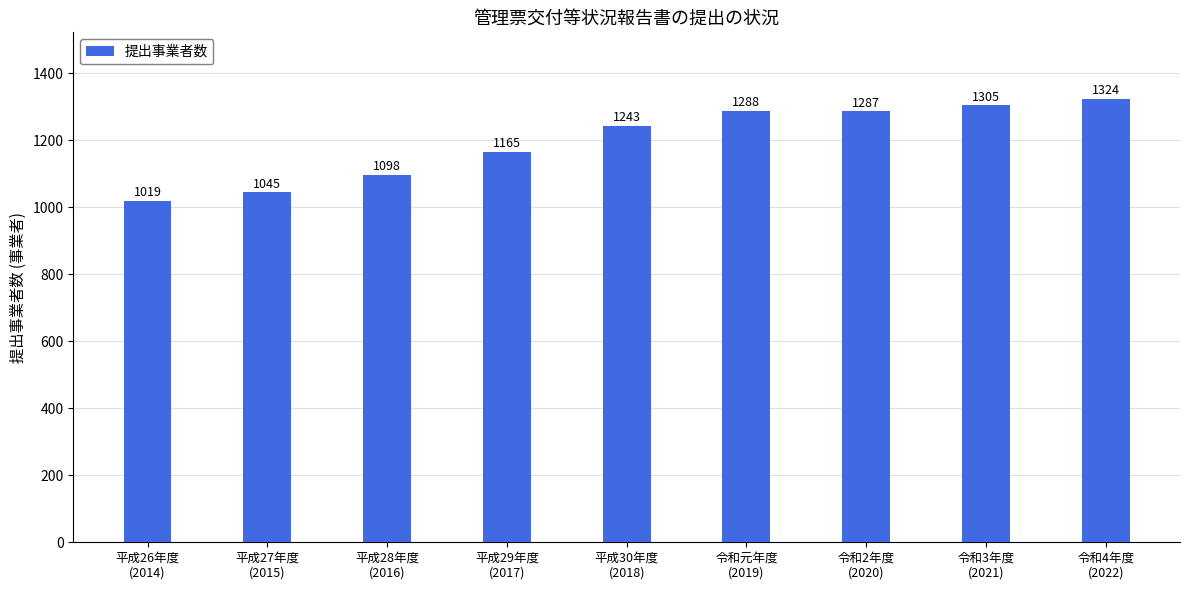

Which label corresponds to the smallest value in the chart?

平成26年度
(2014)